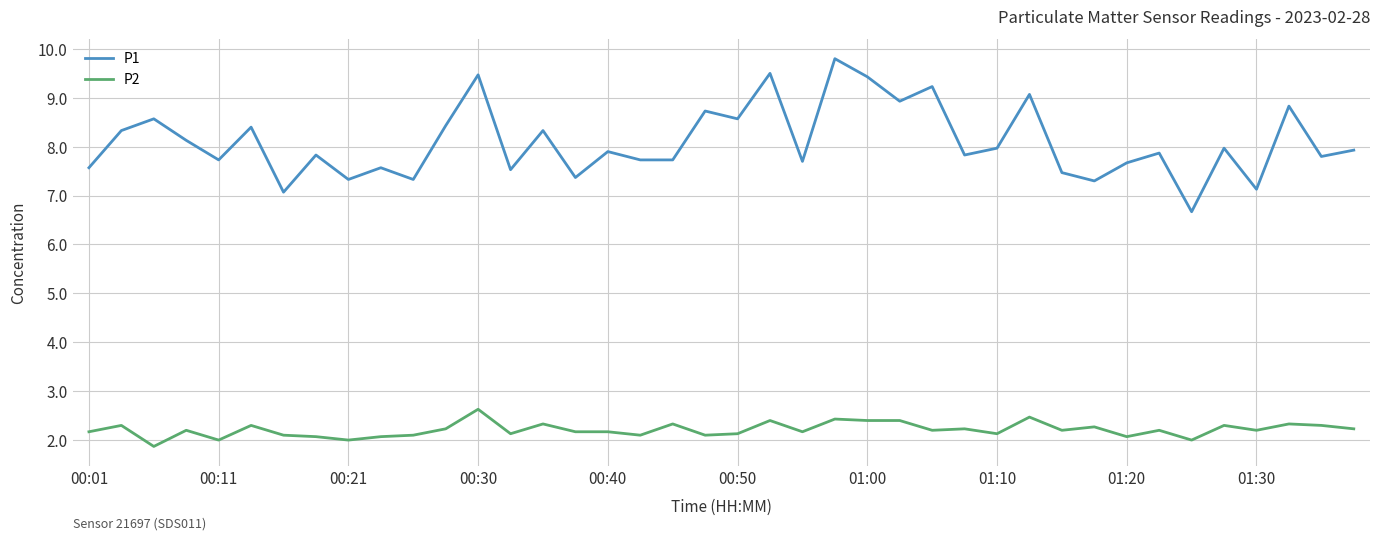

Which series has the widest spread of values?

P1